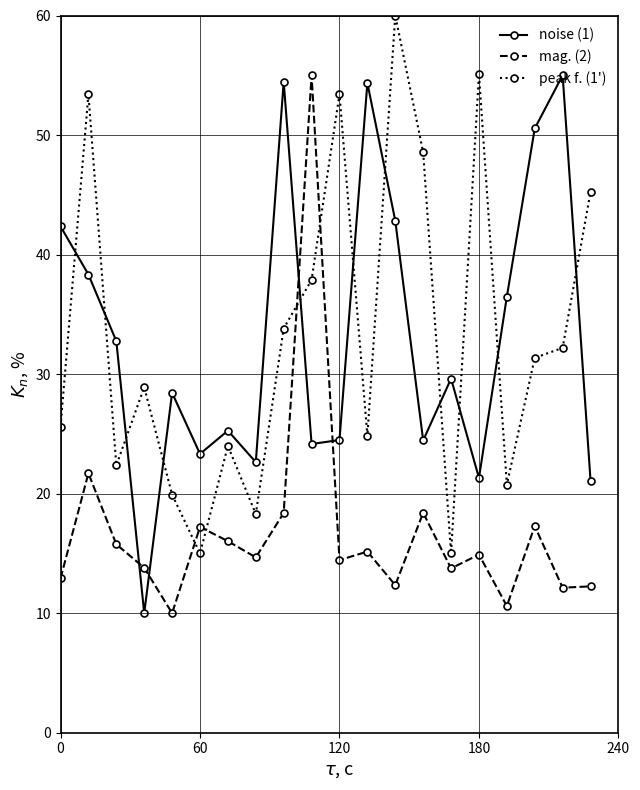

What is the minimum value shown in the chart?

10.0